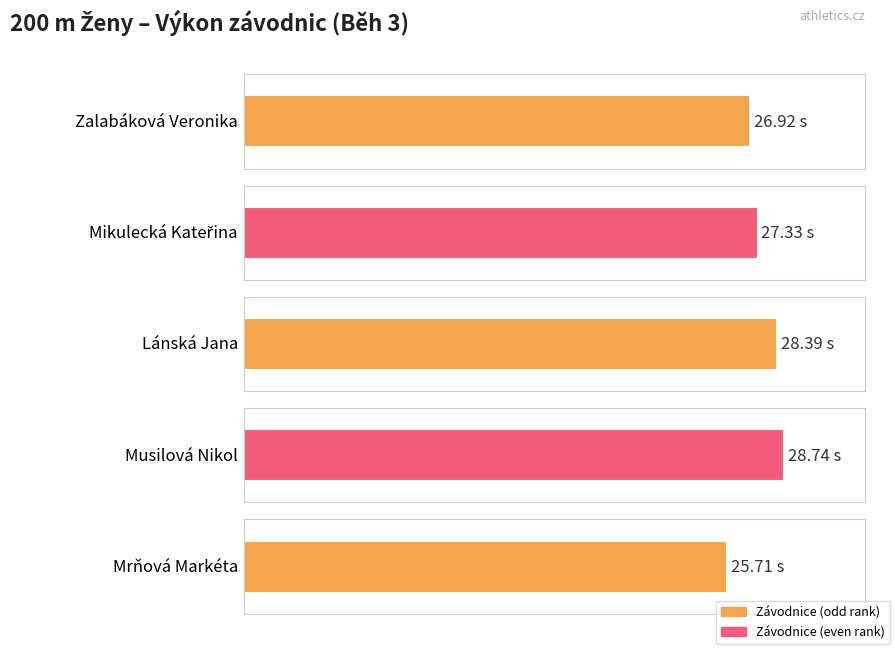

Reading right to left, list all the values displayed in this chart.

25.7	28.7	28.4	27.3	26.9